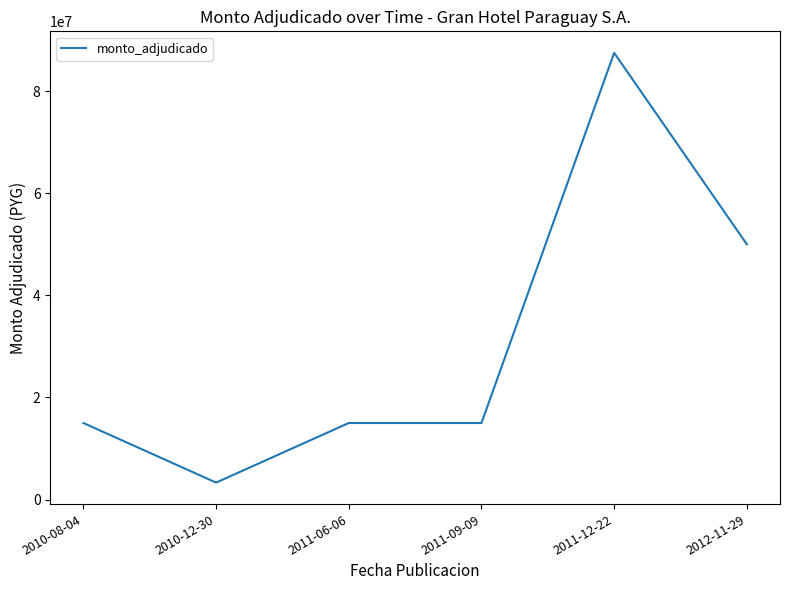

What is the smallest value displayed?

3330000